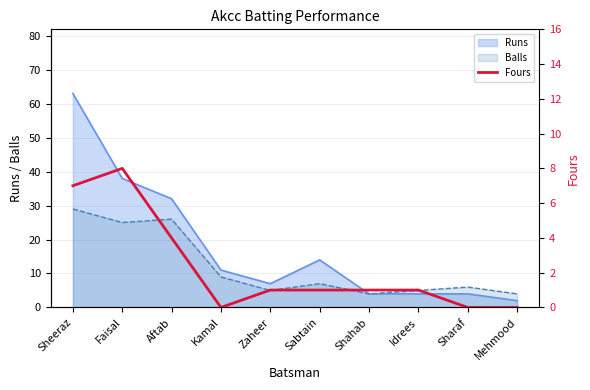

What is the maximum value for Balls?

29